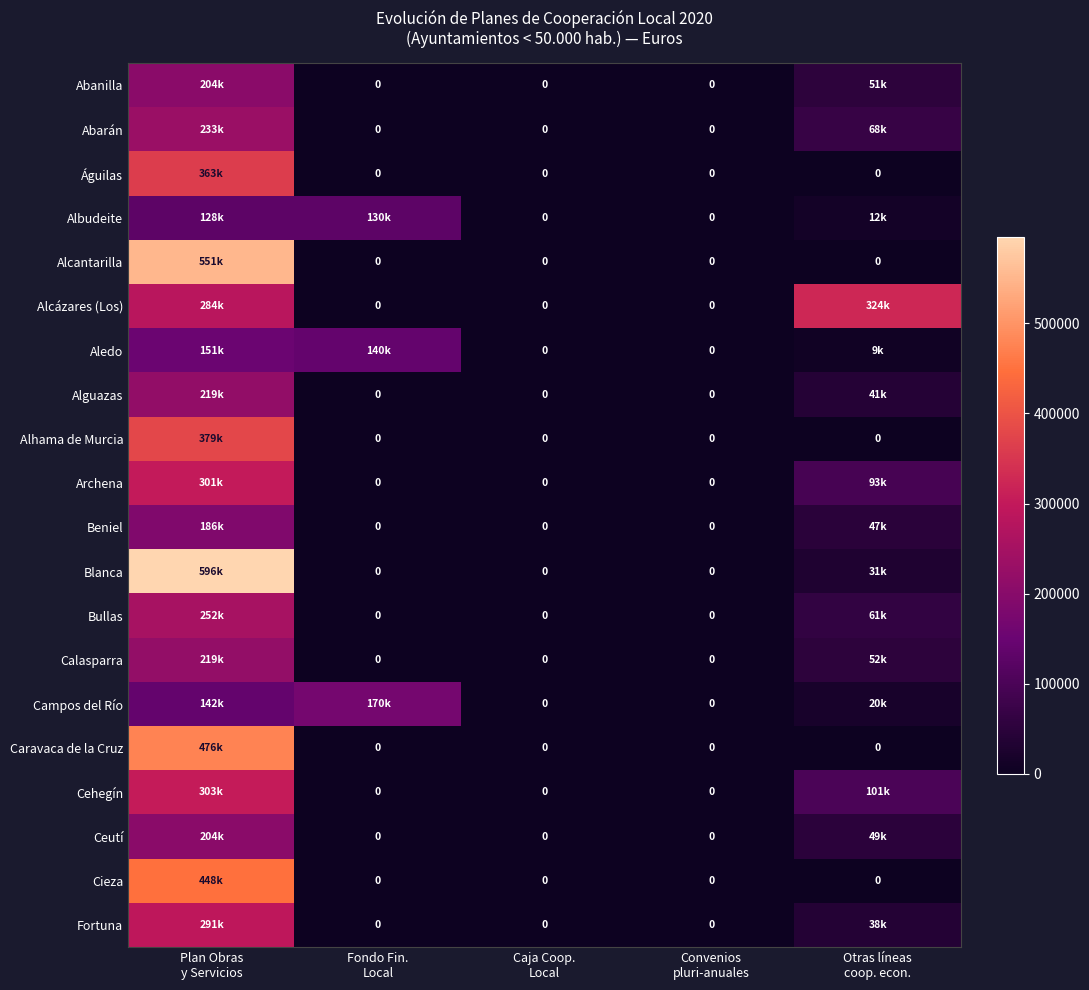

Is it true that Beniel equals 59870.1 at Fondo Fin. Local?

False